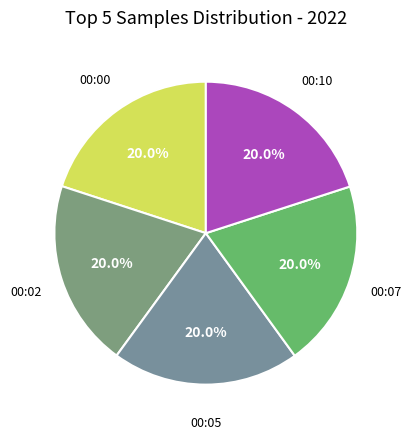

Count the number of slices in the pie.

5